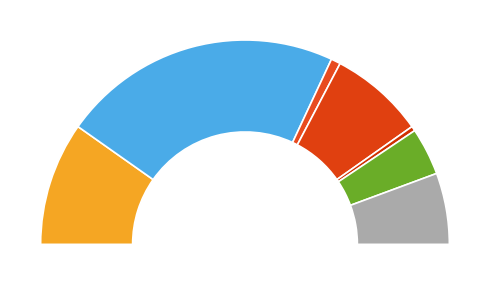

To the nearest percent, what percentage of the pie is Suministros detectores de billetes?

11%